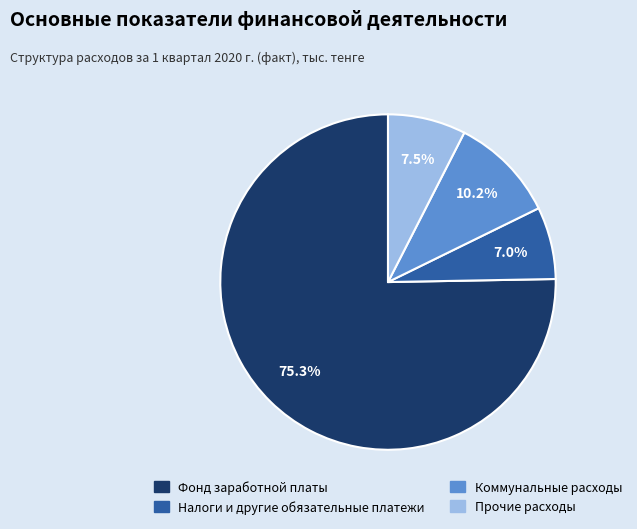

To the nearest percent, what percentage of the pie is Коммунальные расходы?

10%